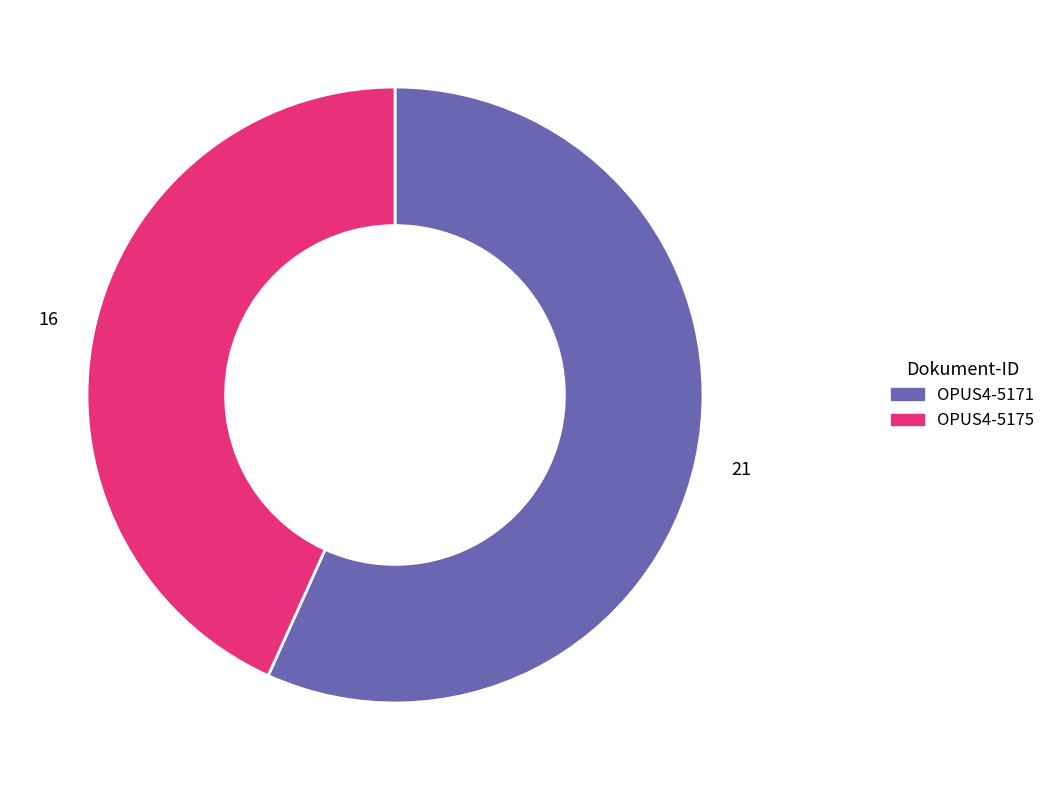

Approximately how many times larger is the value at OPUS4-5175 compared to OPUS4-5171?

0.8